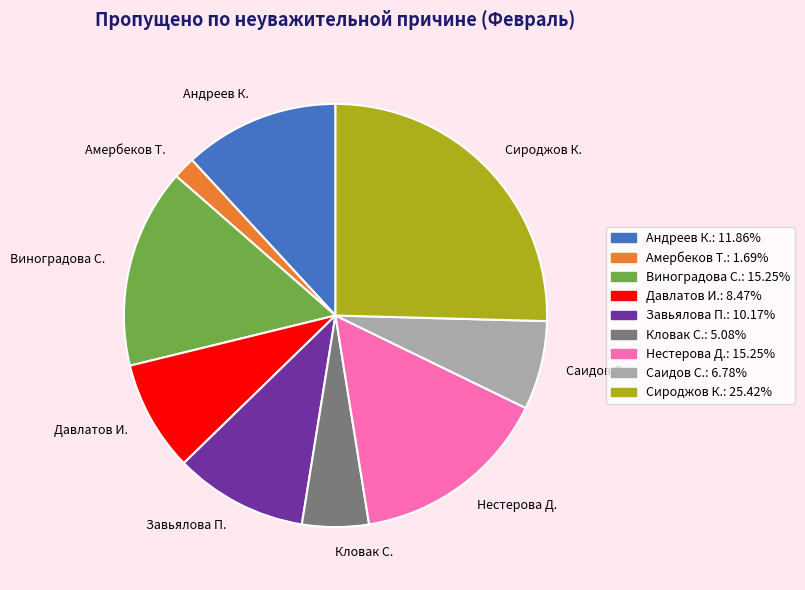

Approximately how many times larger is the value at Нестерова Д. compared to Завьялова П.?

1.5